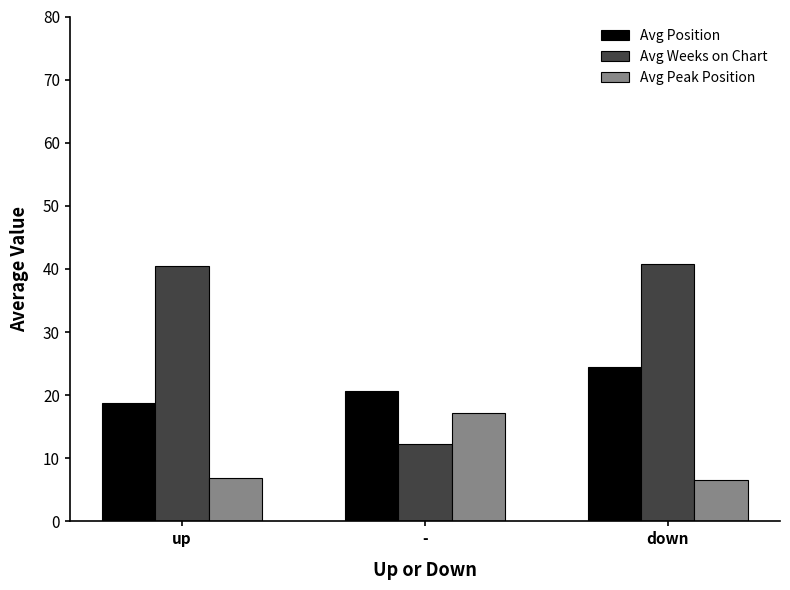

Is it true that Avg Peak Position equals 6.9 at up?

True